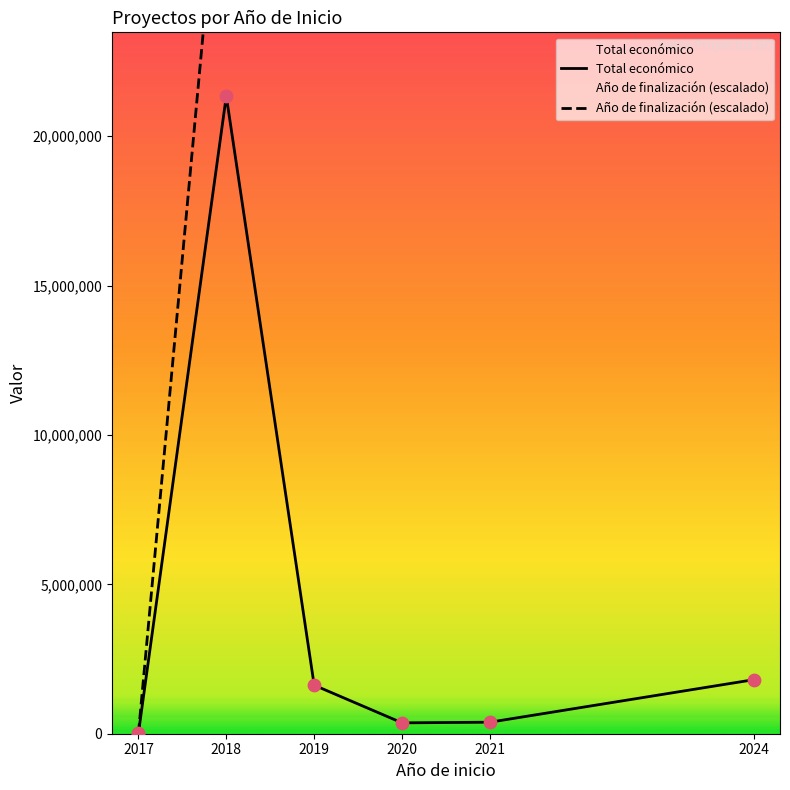

At how many categories does at least one series exceed 9699345?

5